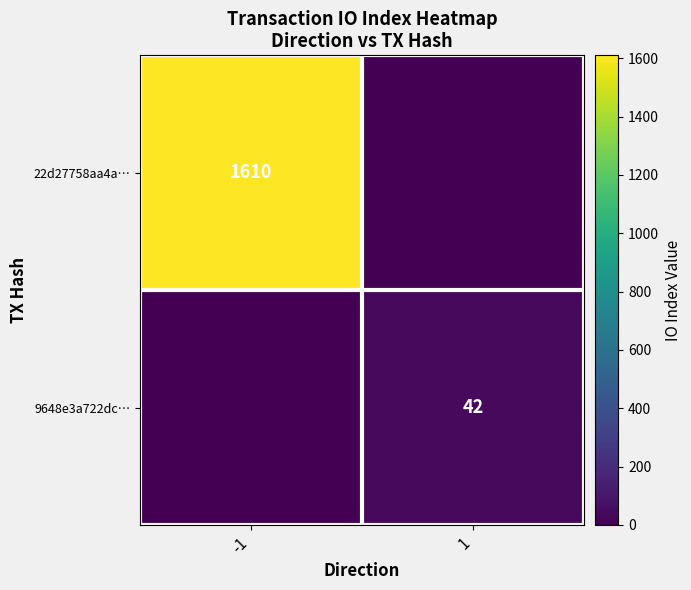

True or false: 22d27758aa4a… has a value of 1610 at -1.

True